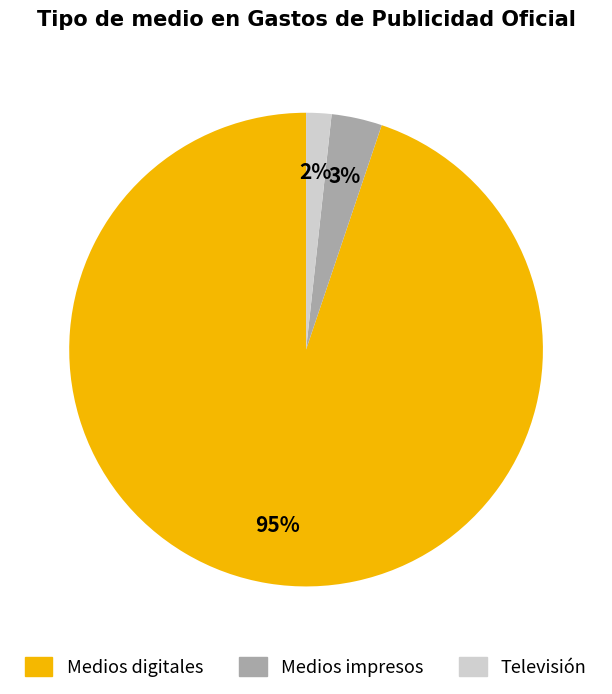

To the nearest percent, what is the difference between the largest and smallest slice percentages?

93%